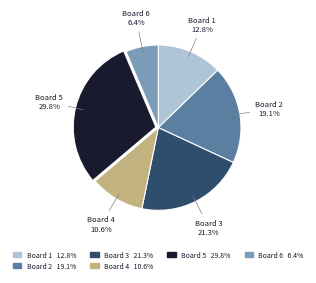

Does any single category account for the majority?

No